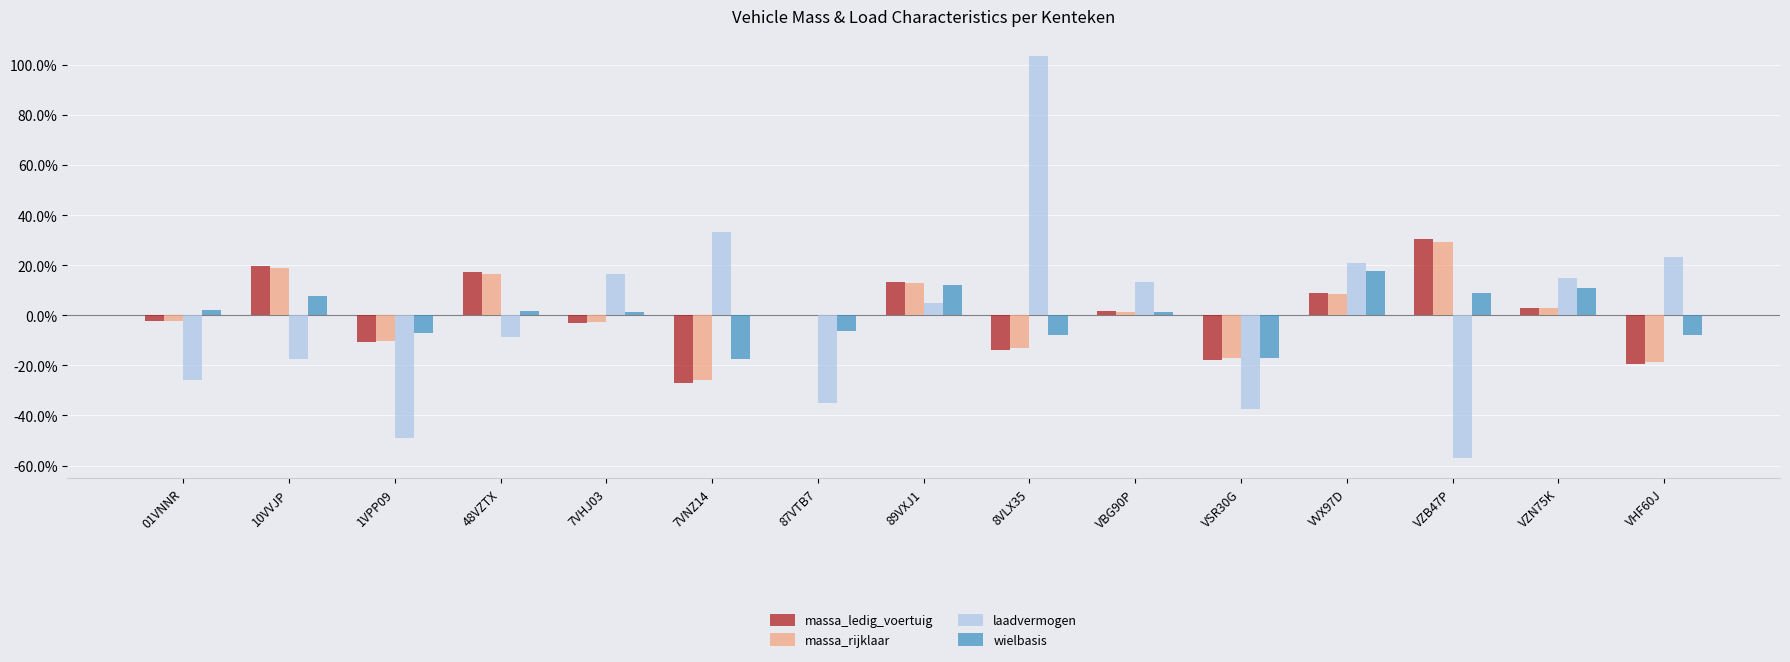

What is the total value across all series at 89VXJ1?

43.0